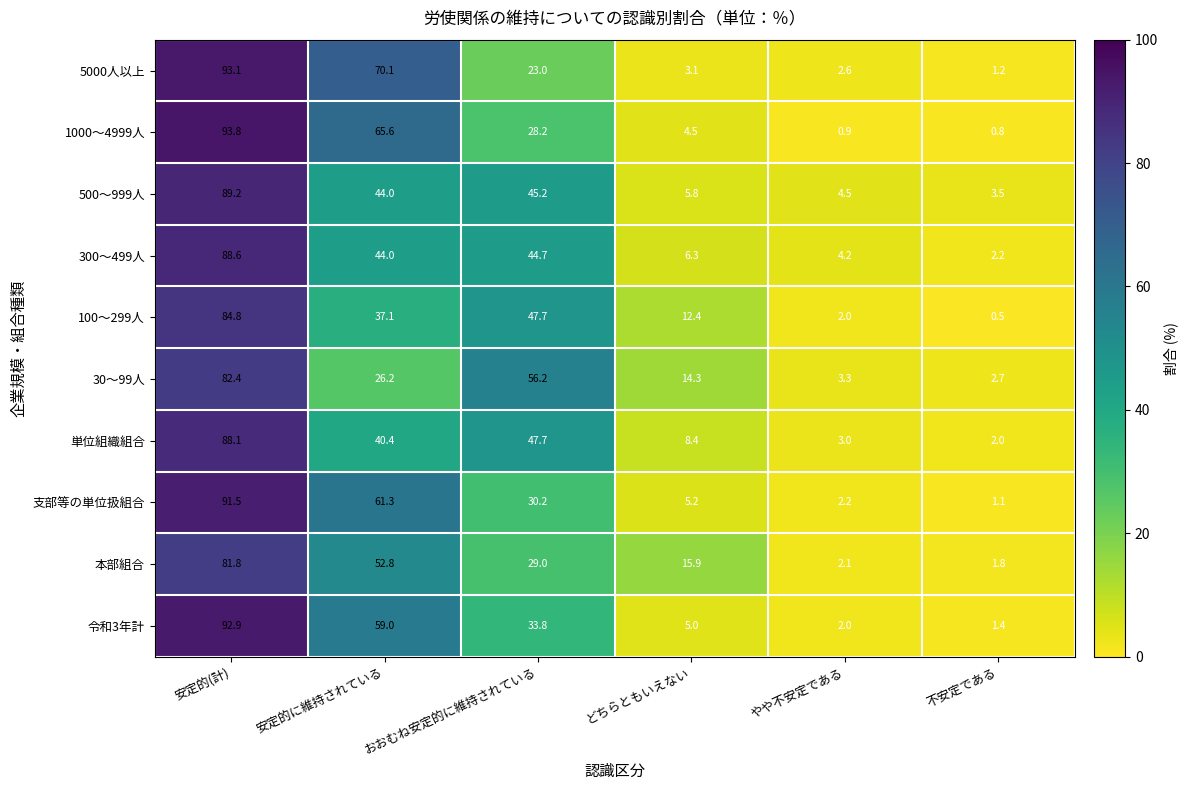

Is it true that 300～499人 equals 2.2 at 不安定である?

True